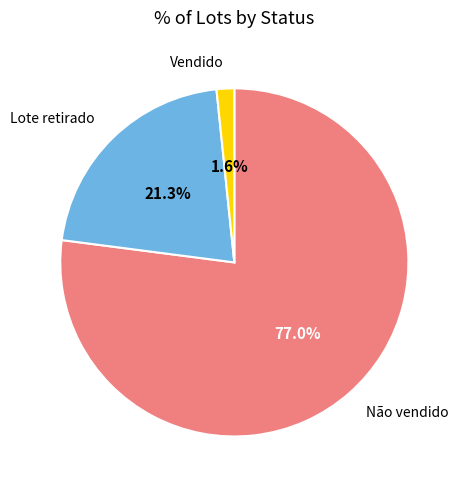

Is there a majority slice in this chart?

Yes